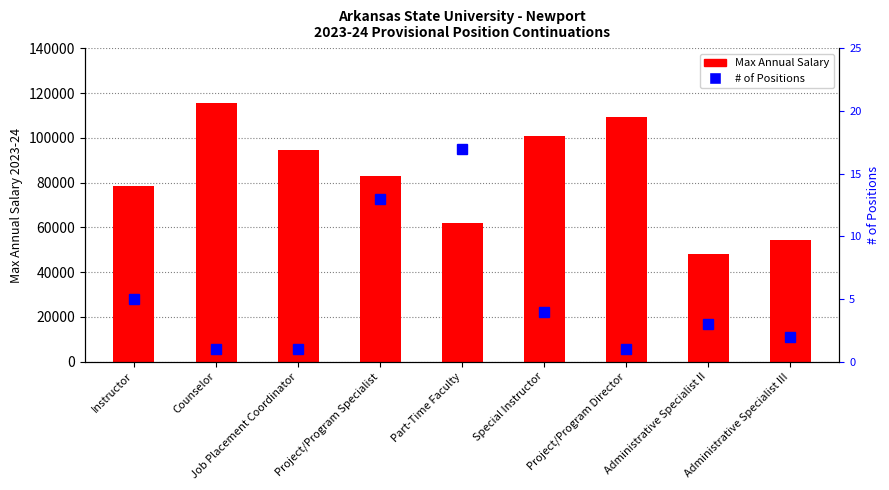

What is the difference between the maximum and minimum values in the # of Positions series?

16.0